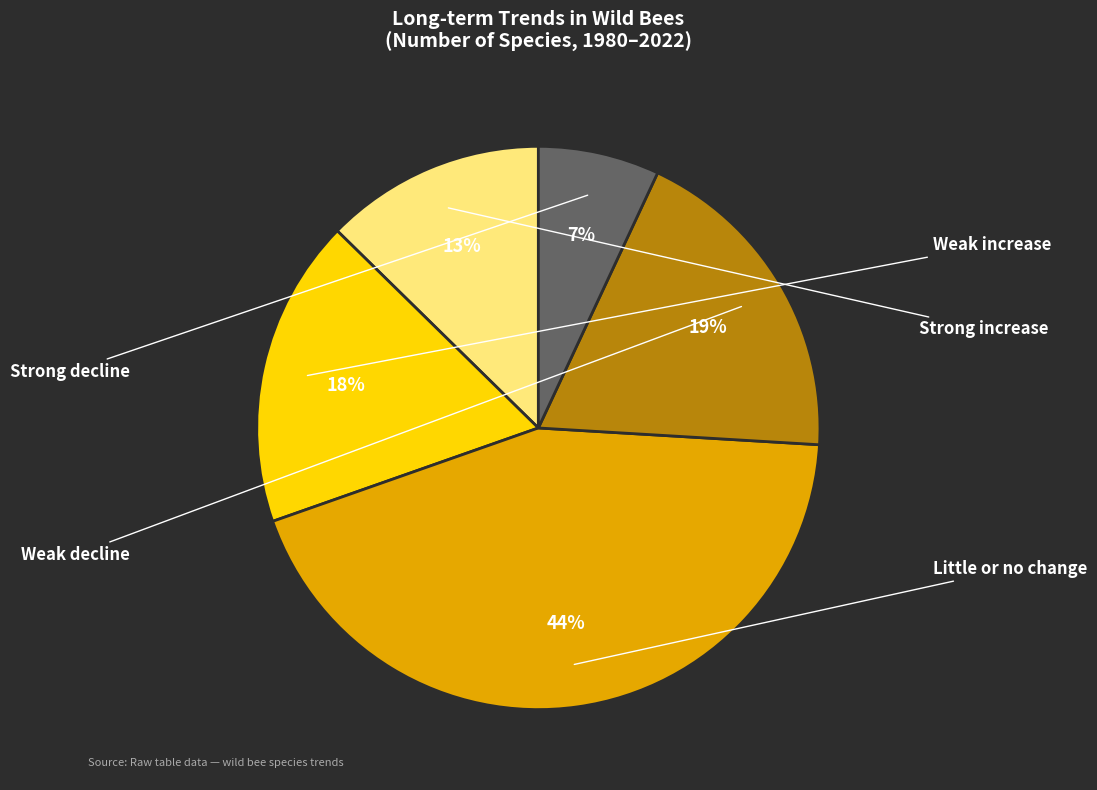

To the nearest percent, what is the difference between the largest and smallest slice percentages?

37%